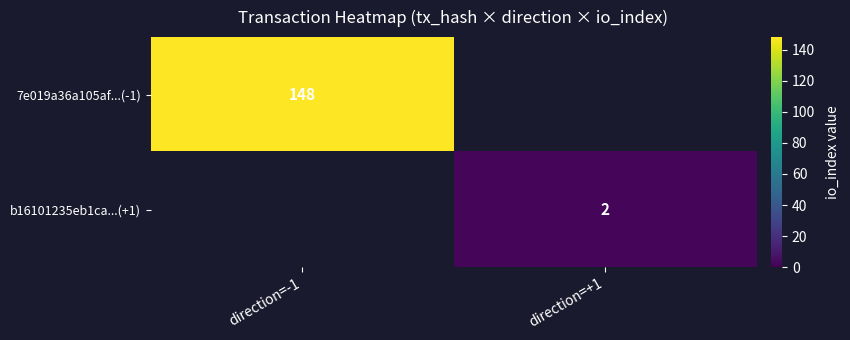

At which category does the chart reach its minimum across all series?

direction=+1